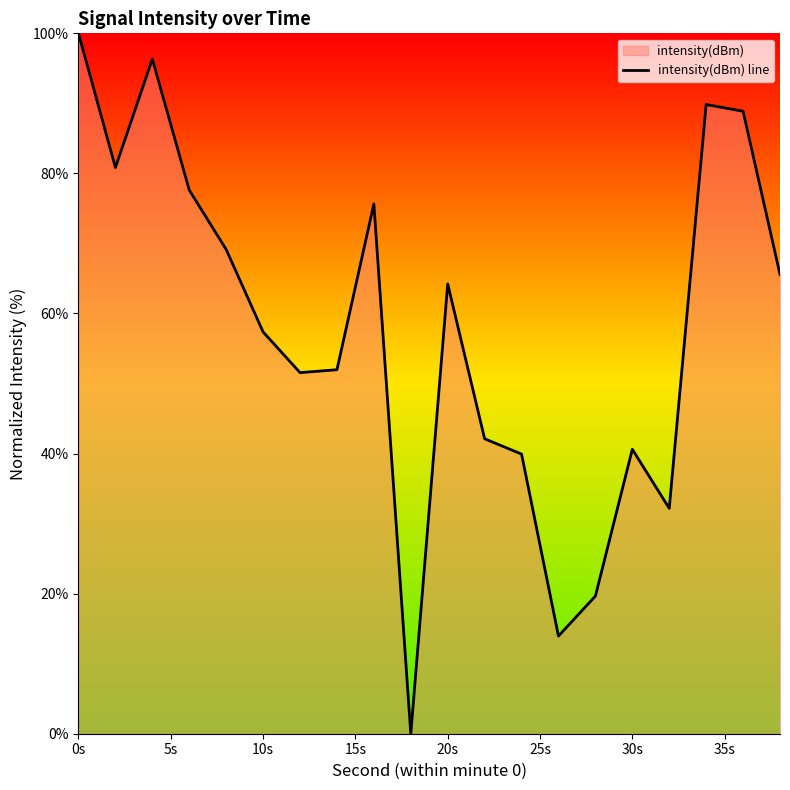

What is the difference between the maximum and minimum values?

100.0